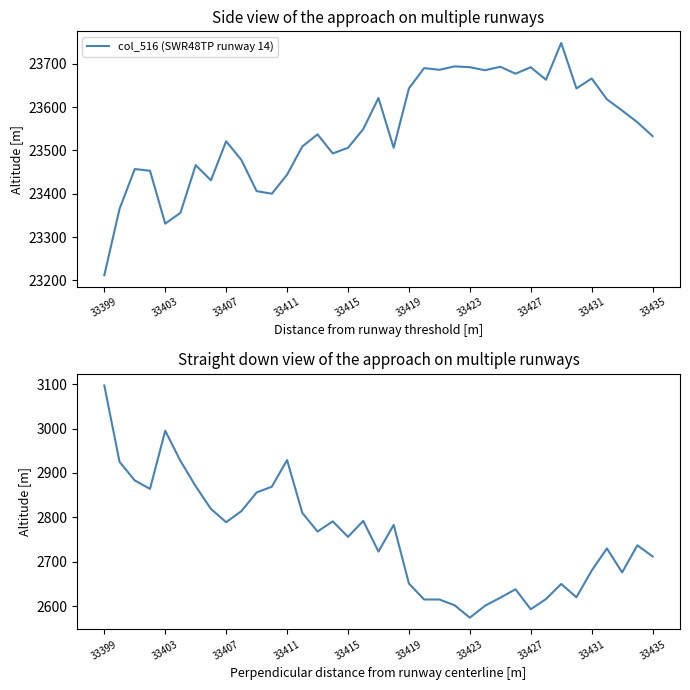

True or false: col_516 (SWR48TP runway 14) and col_515 (total counts) intersect in this chart.

False